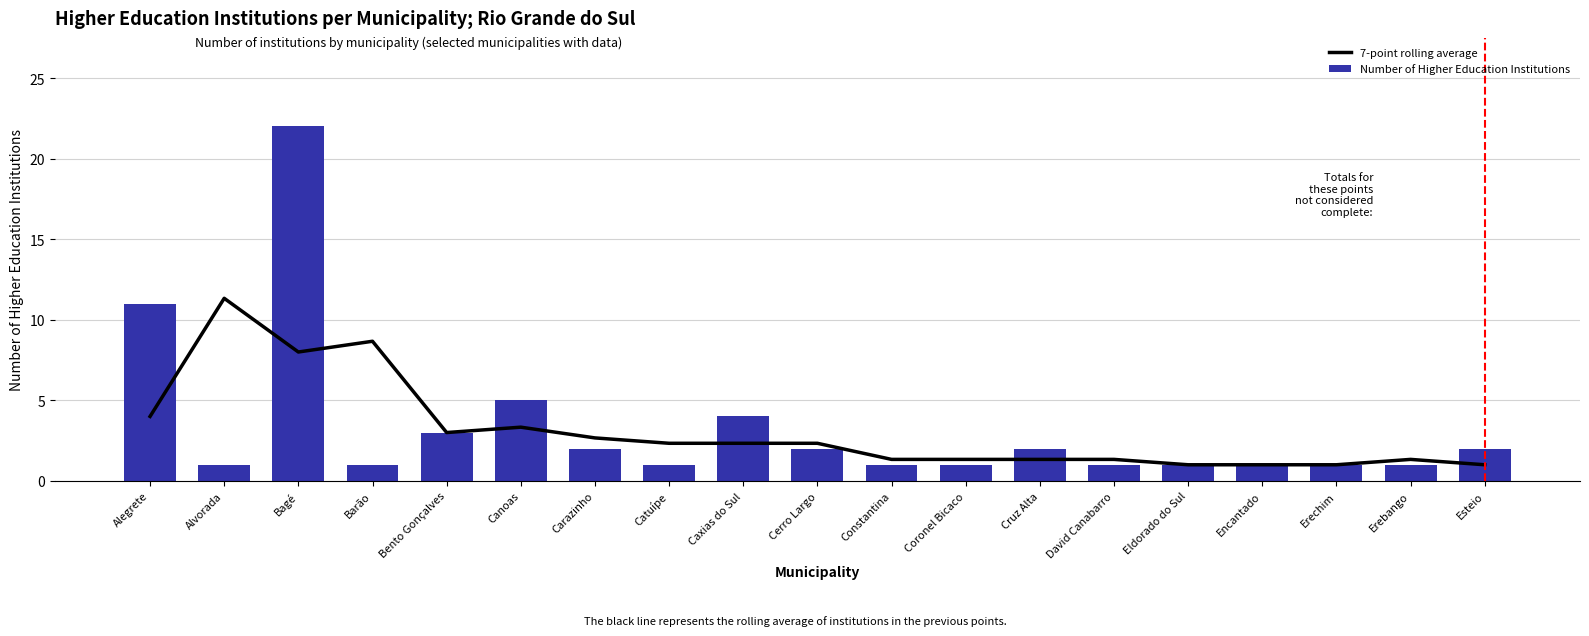

What is the minimum value shown in the chart?

1.0